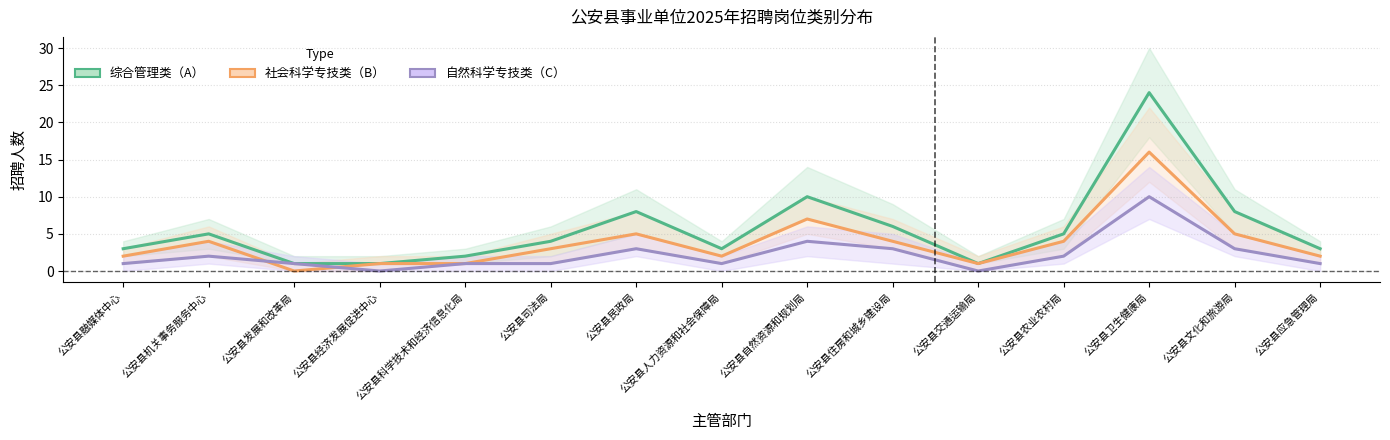

How many series are shown in this chart?

3